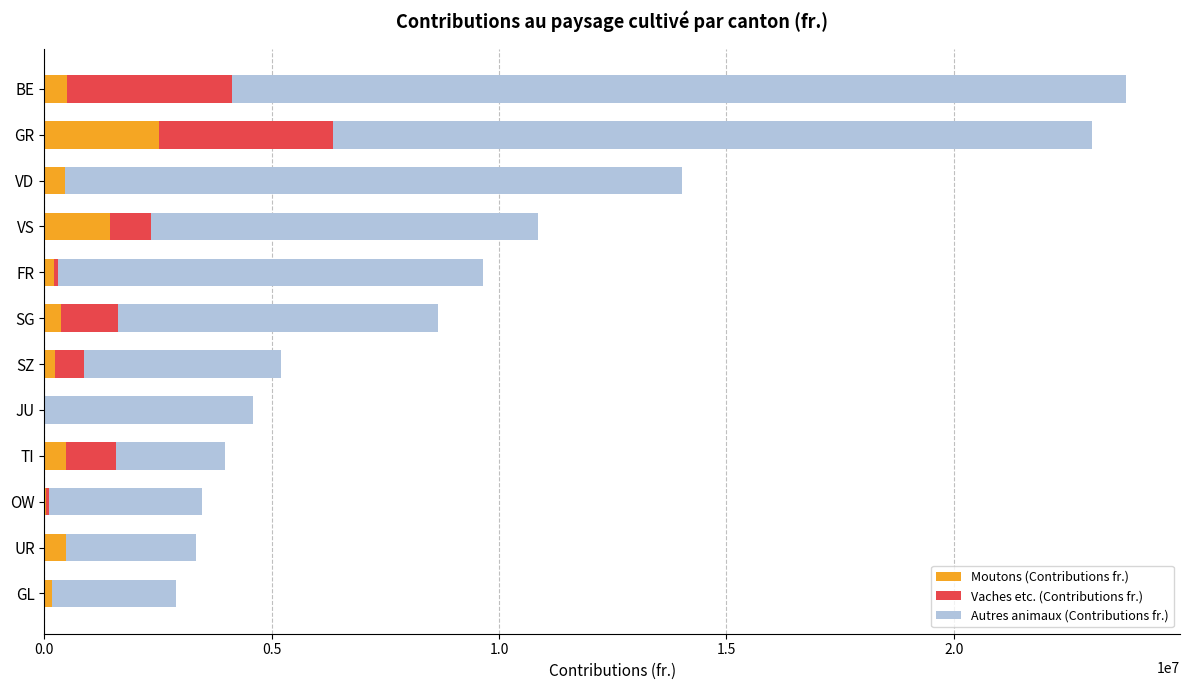

What is the sum of all Moutons (Contributions fr.) values?

6902142.3